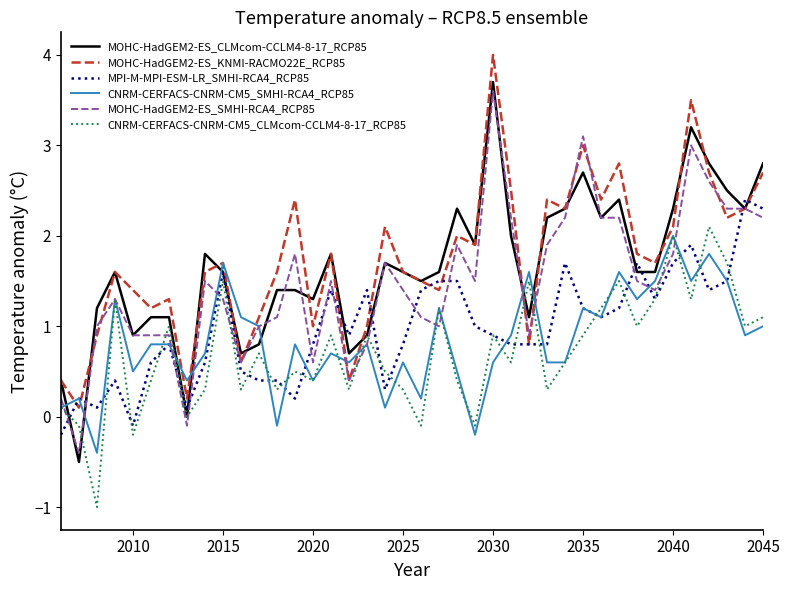

Which series has the largest range (max minus min)?

MOHC-HadGEM2-ES_CLMcom-CCLM4-8-17_RCP85